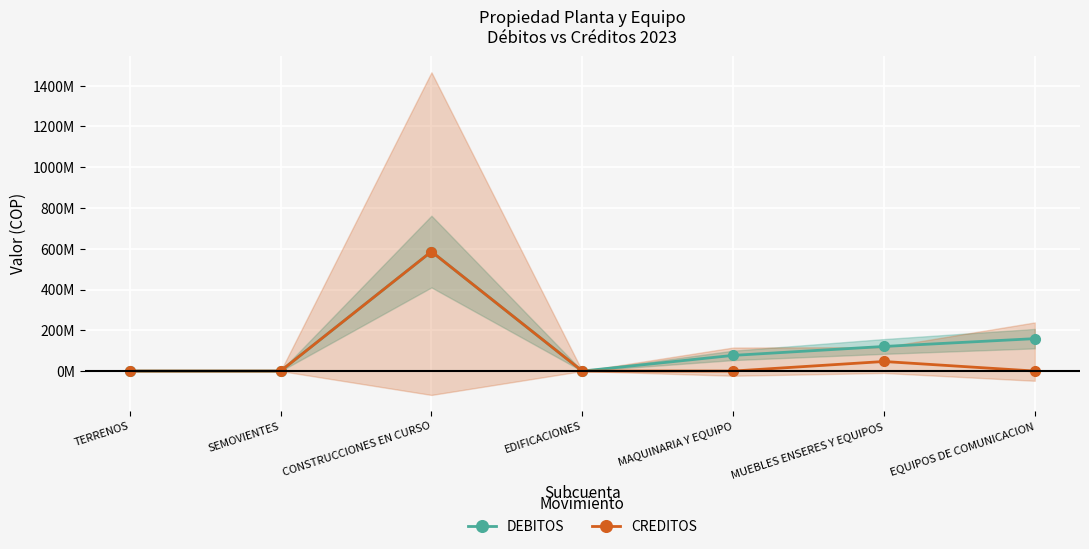

True or false: CREDITOS has a value of 0.0 at TERRENOS.

True